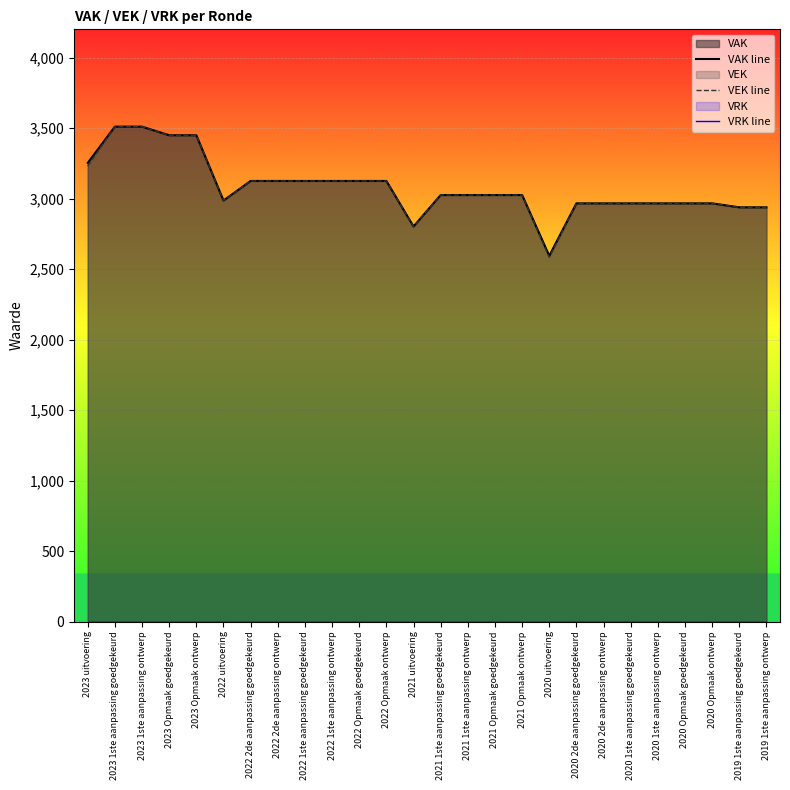

What is the label of the 10th point from the left?

2022 1ste aanpassing ontwerp